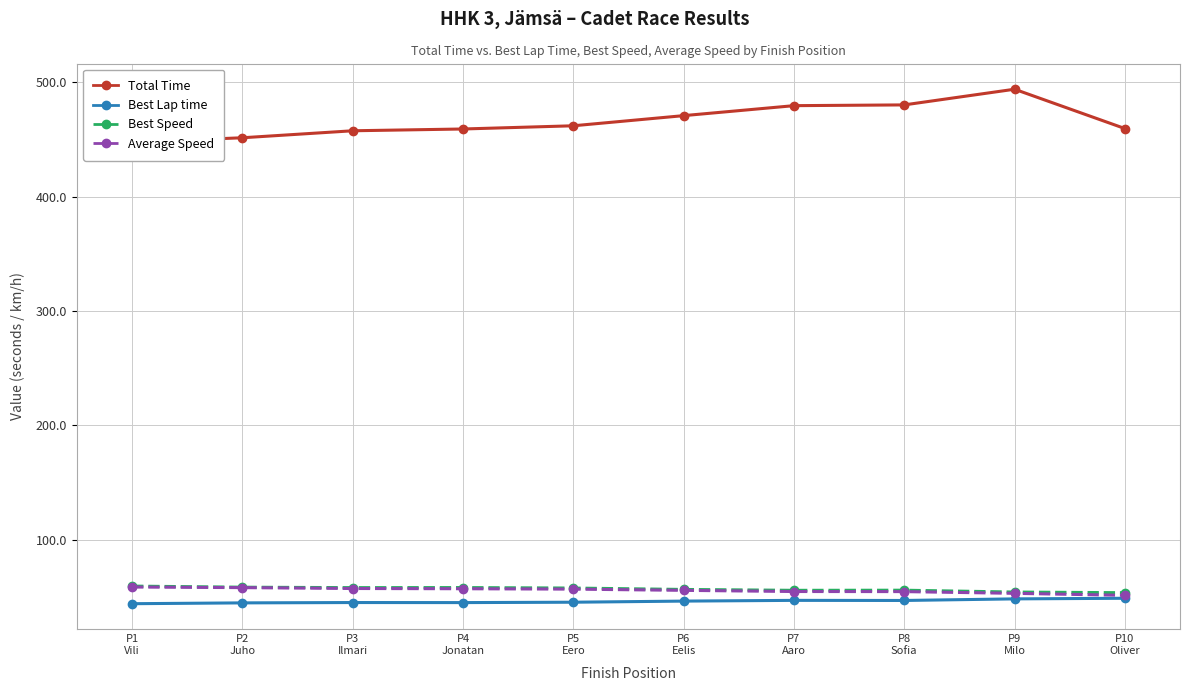

What position from the right is P1
Vili?

10